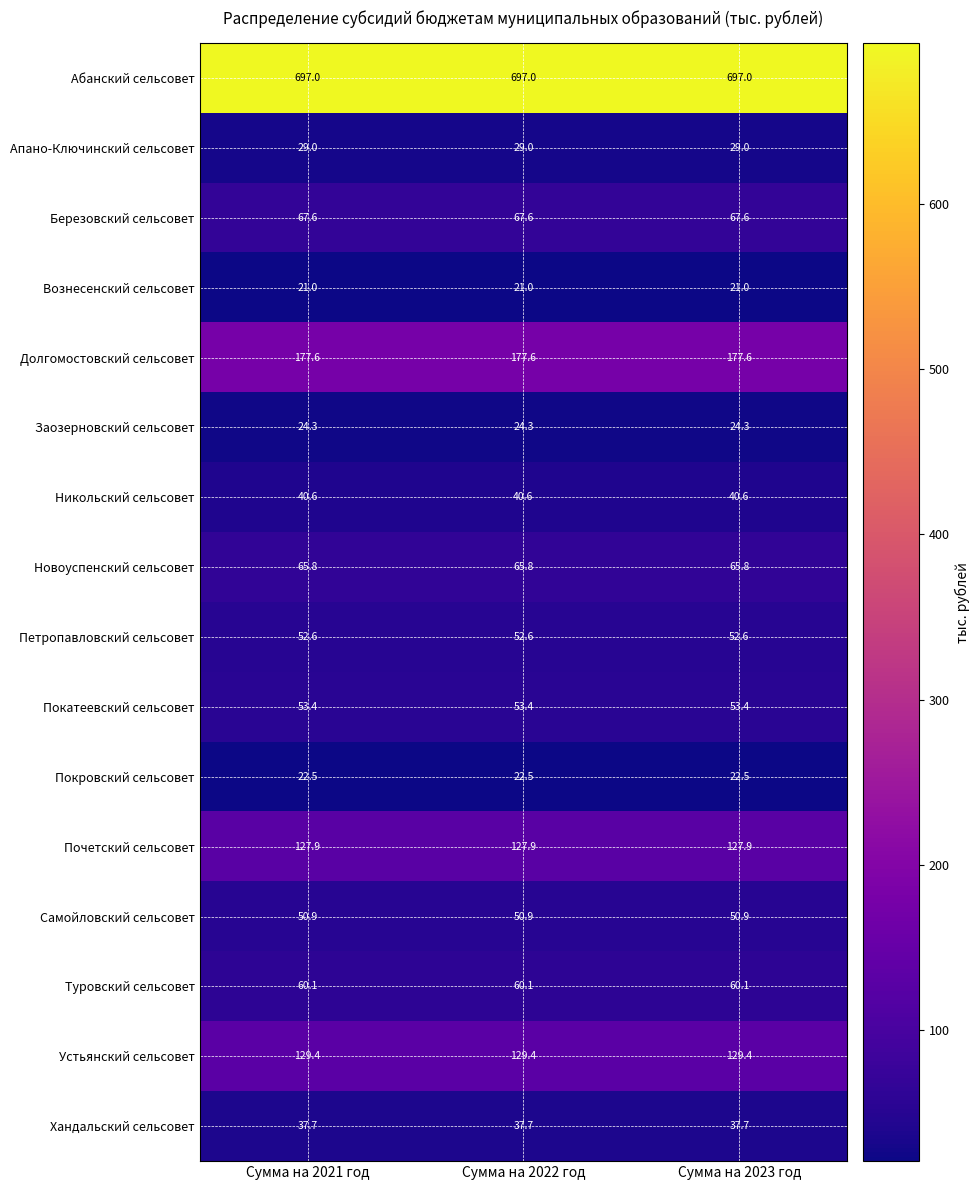

What is the maximum value shown in the chart?

697.0